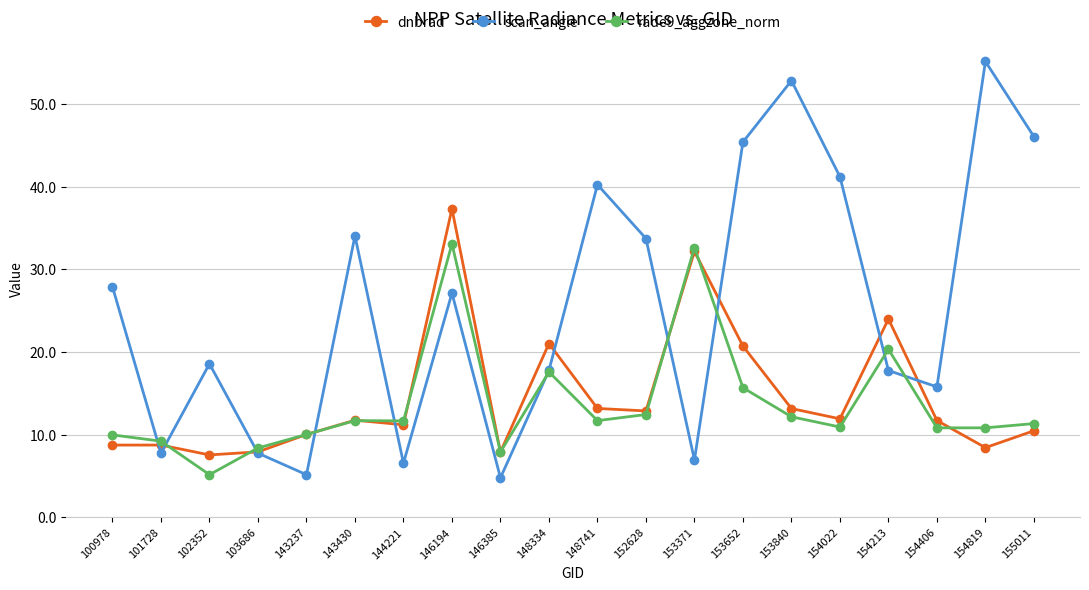

Which series has the largest range (max minus min)?

scan_angle